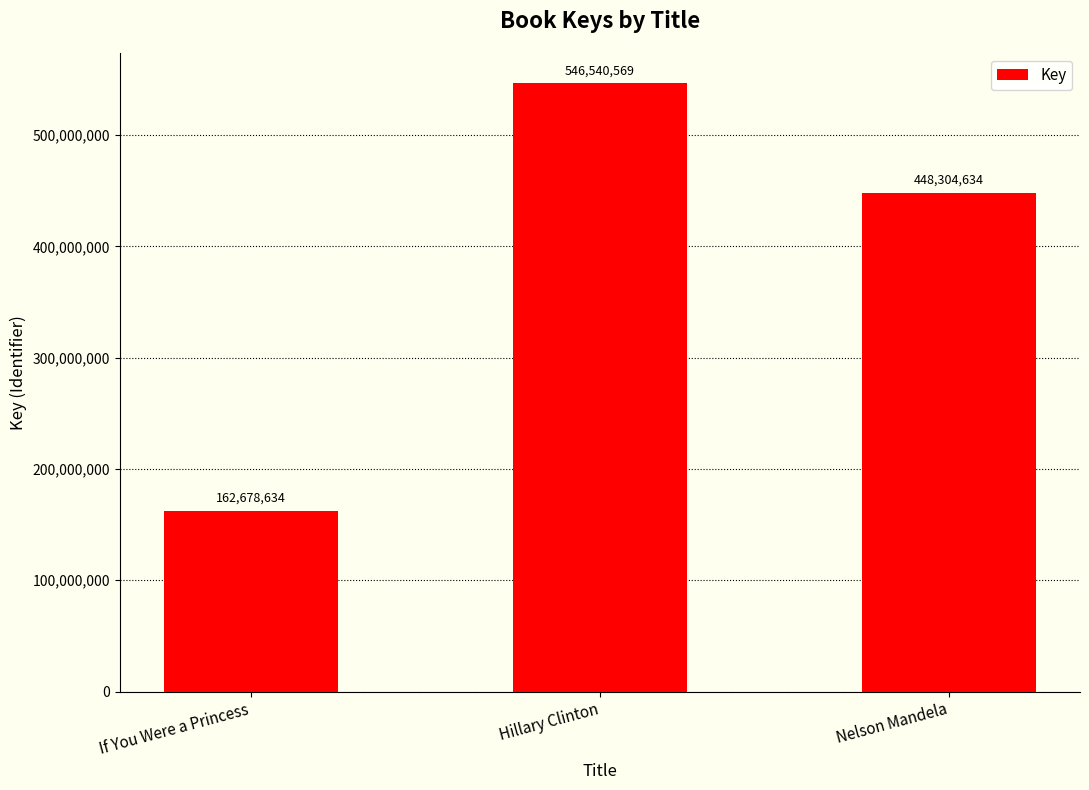

Are the bars horizontal?

No